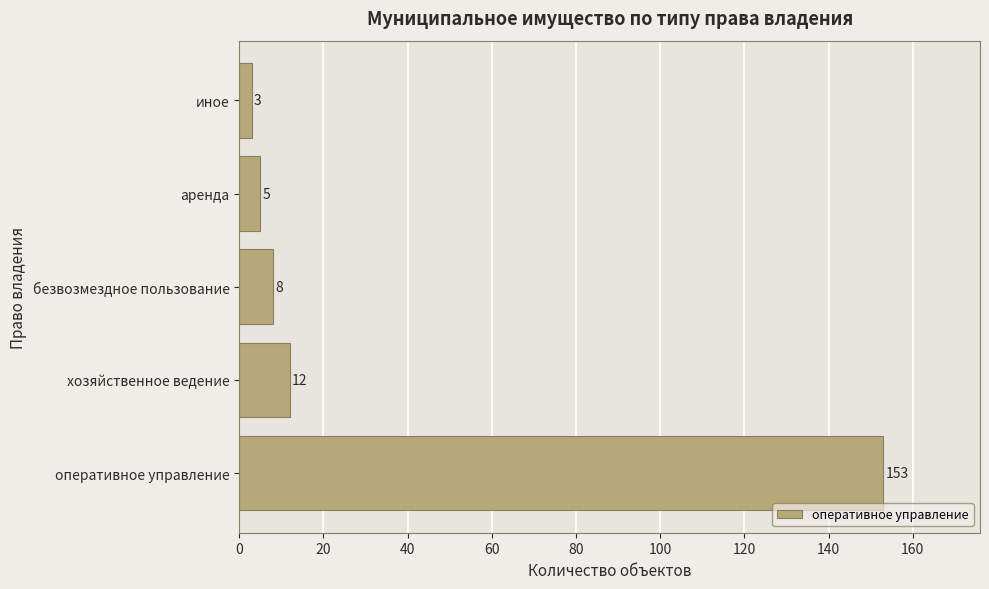

Which category has the lowest value across all series?

иное